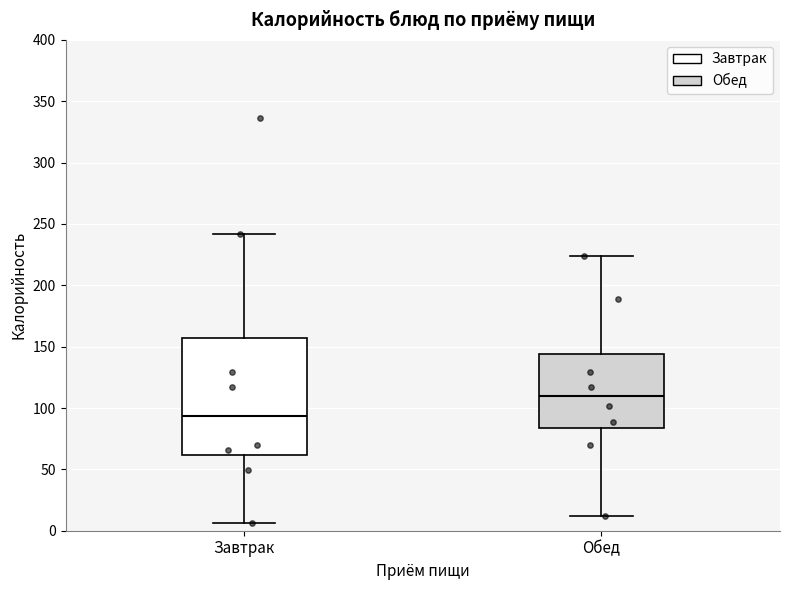

Reading left to right, read every box against the y-axis: the position of its median line, the range the box covers, and the ends of its whiskers. The values are not printed on the chart, so give them approximately, as read against the axis.

Завтрак: median 95, box 60 to 155, whiskers 5 to 240
Обед: median 110, box 85 to 145, whiskers 10 to 225